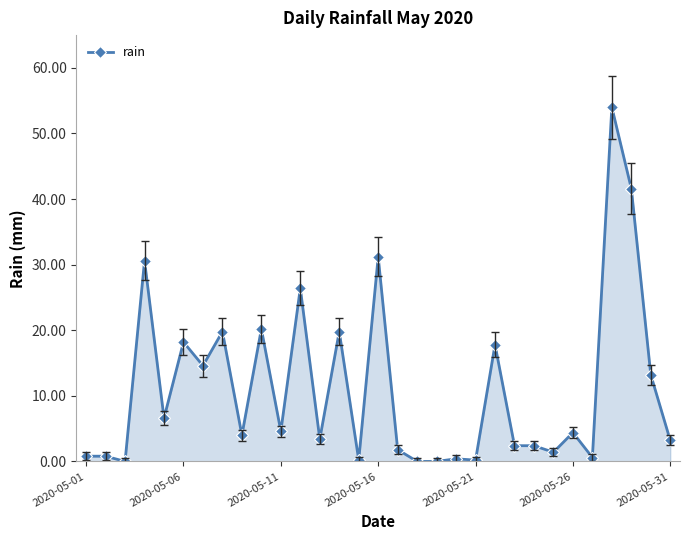

What is the difference between the maximum and second lowest values?

54.0